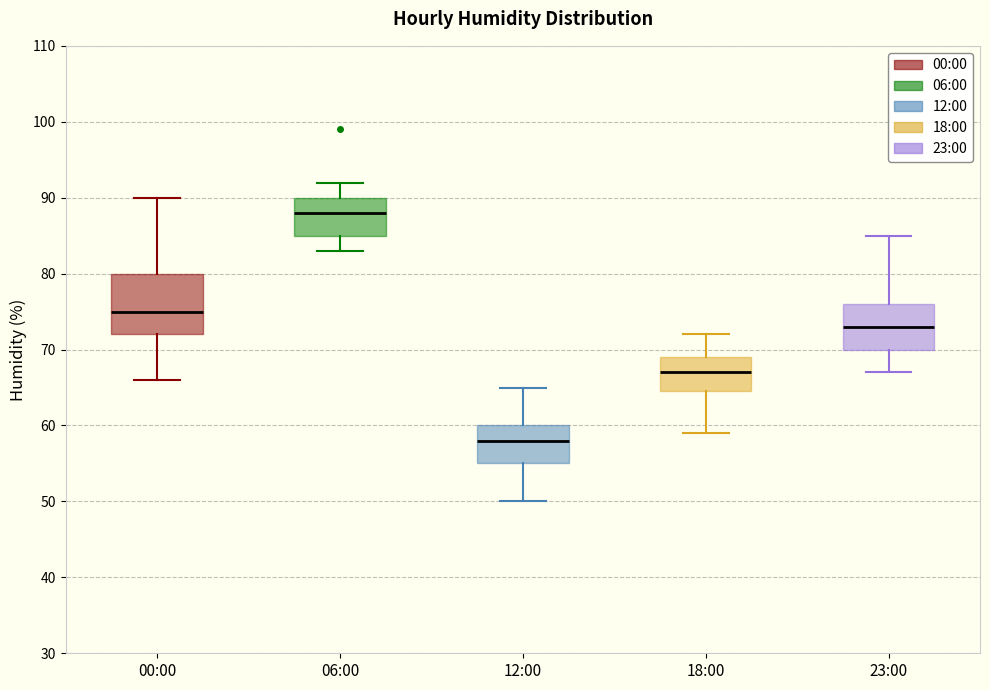

Where does the median line of the box for 18:00 sit on the y-axis? The values are not printed on the chart, so give them approximately, as read against the axis.

67